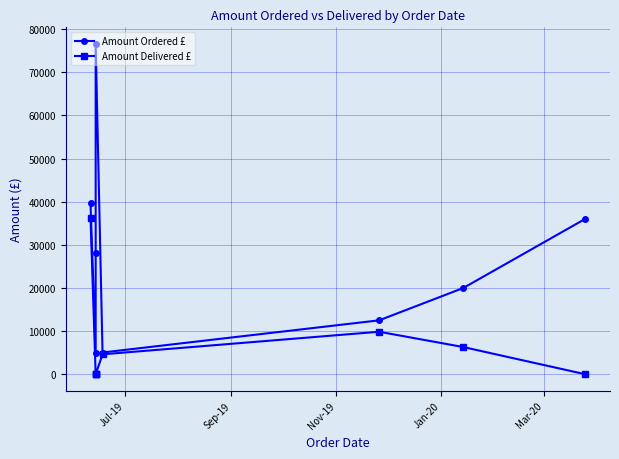

True or false: Amount Ordered £ has more than 1 points higher than both neighbors.

False